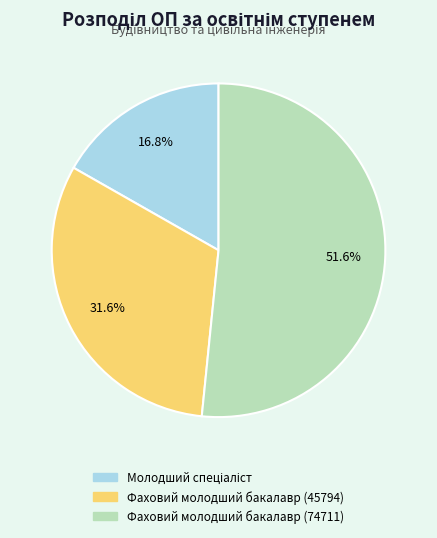

What percentage is NOT represented by Фаховий молодший бакалавр (74711)?

48.4%